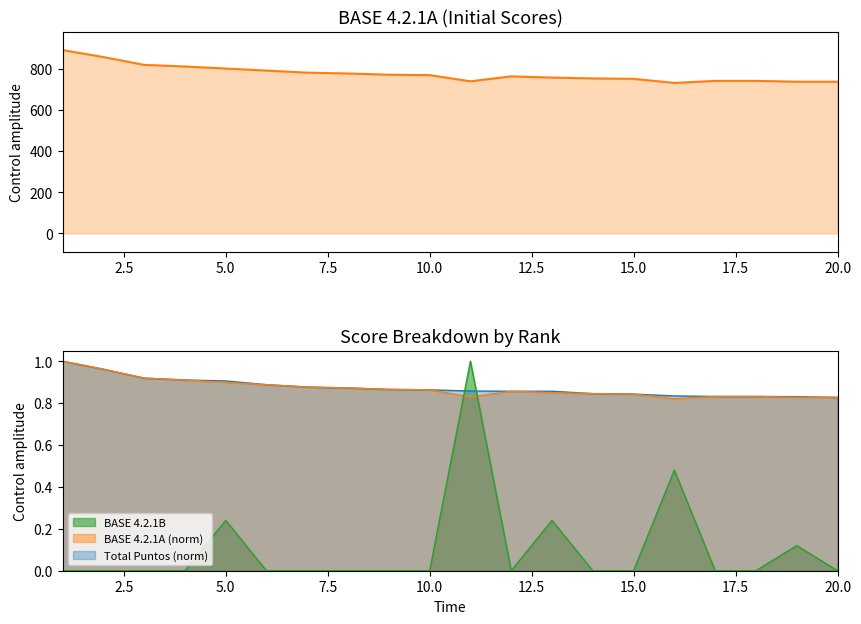

After their last crossing, which series has the higher values: BASE 4.2.1A (norm) or BASE 4.2.1B?

BASE 4.2.1A (norm)